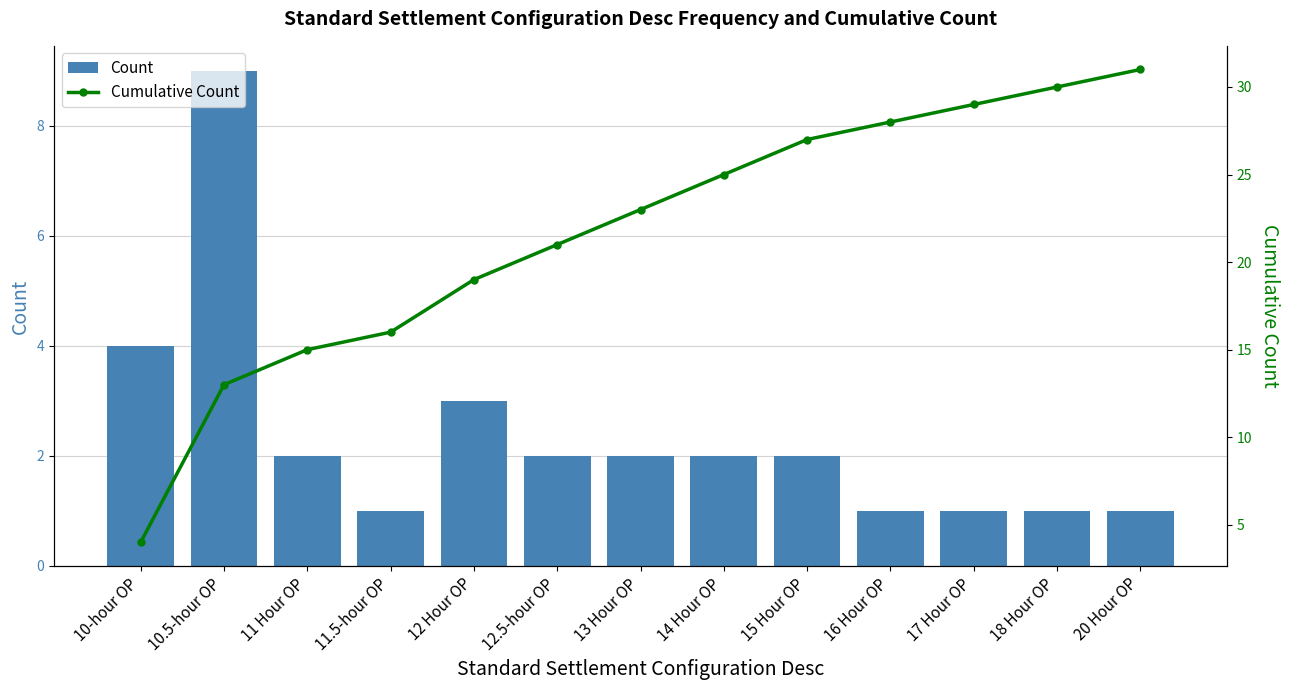

Rank the series by their maximum value, from highest to lowest.

Cumulative Count, Count